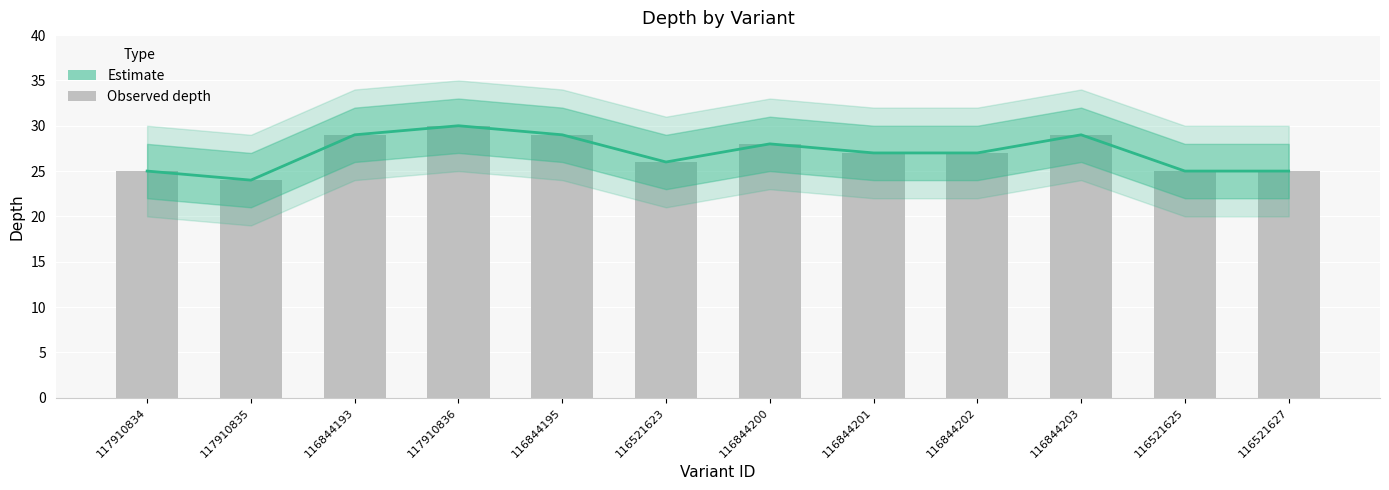

What is the label of the 8th bar from the right?

116844195